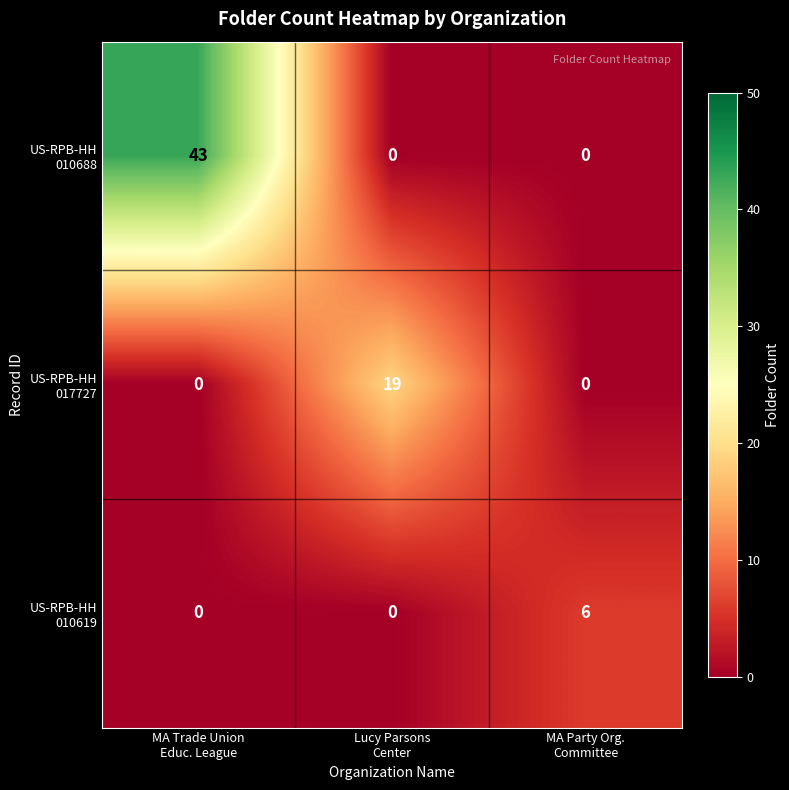

At which category does the chart reach its minimum across all series?

Lucy Parsons
Center